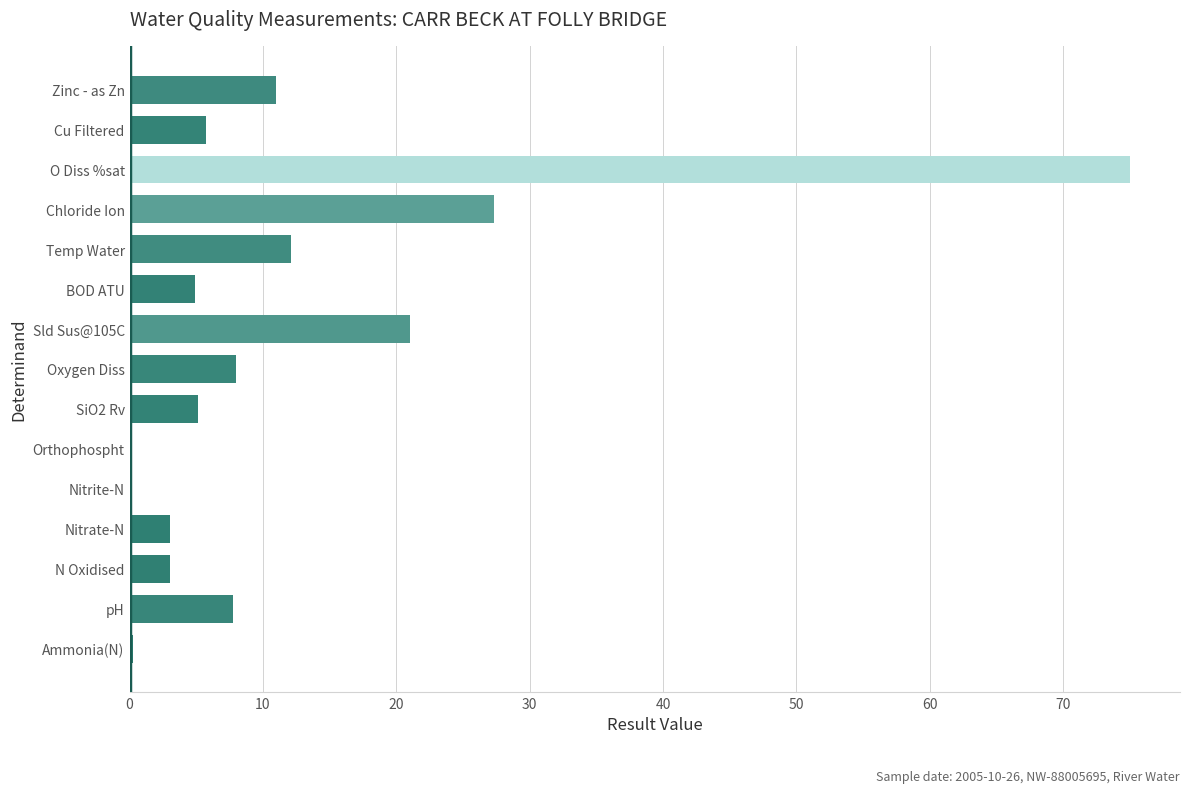

What is the approximate value at Chloride Ion?

27.3